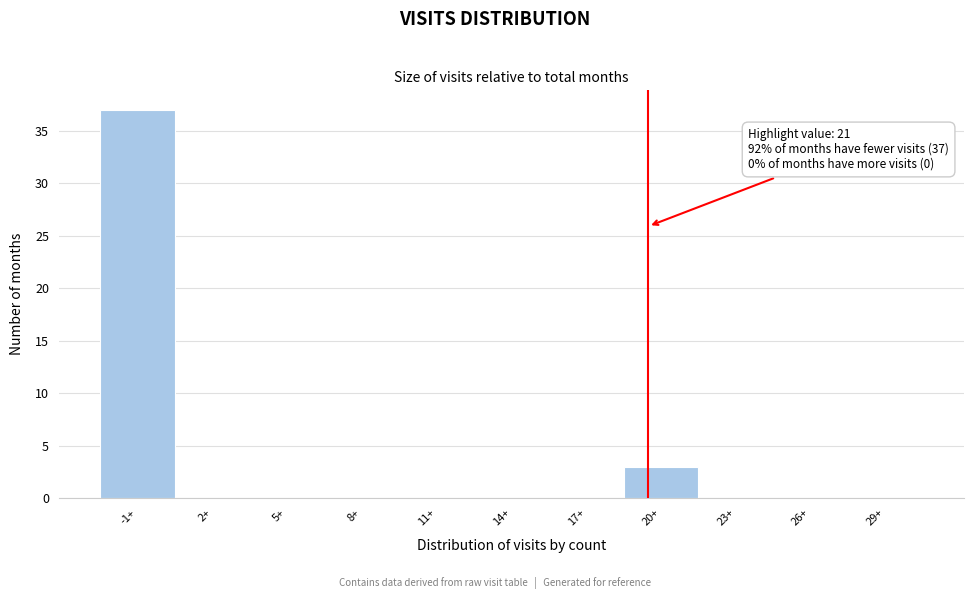

Reading left to right, extract all data points from this chart.

-1+=37	2+=0	5+=0	8+=0	11+=0	14+=0	17+=0	20+=3	23+=0	26+=0	29+=0